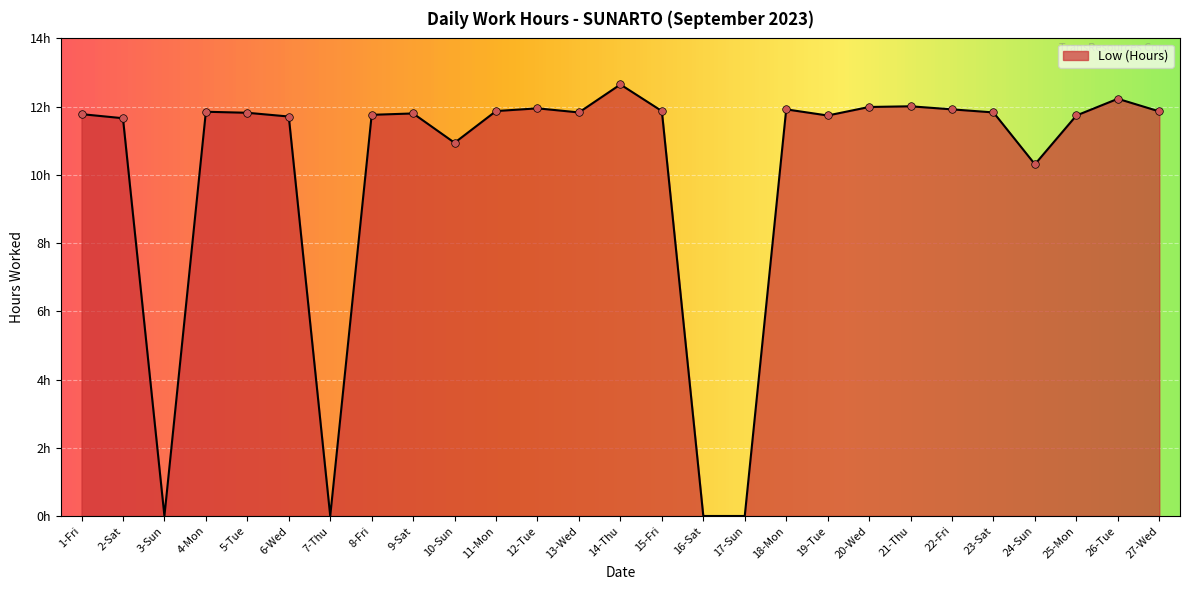

What is the change in value from 11-Mon to 22-Fri?

+0.1